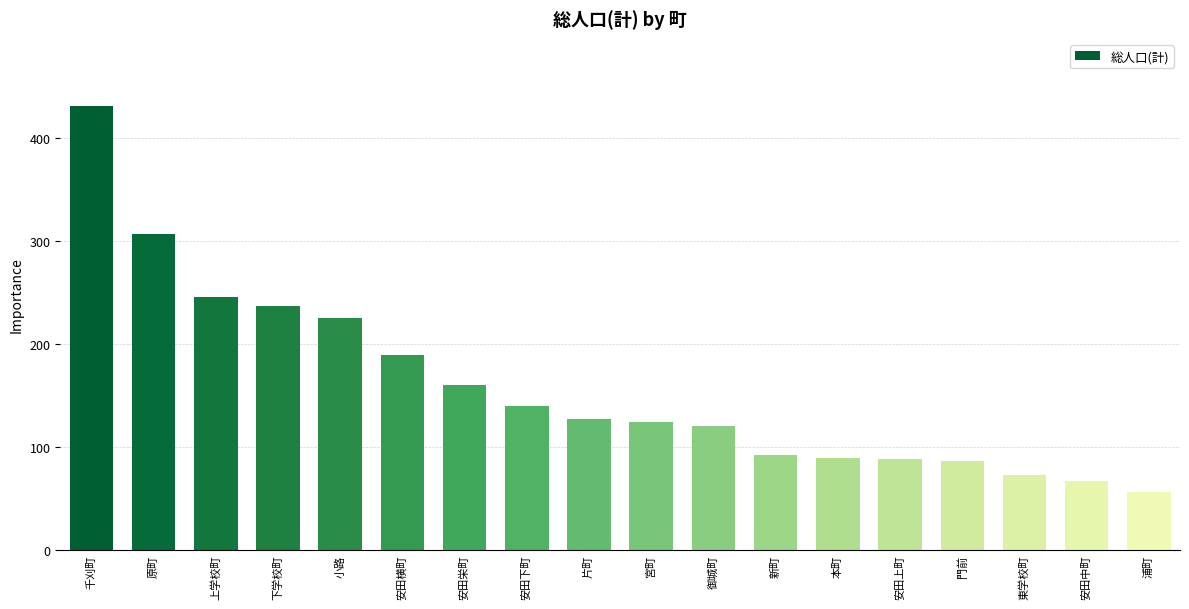

Where is the data nearest to the value 244?

上学校町